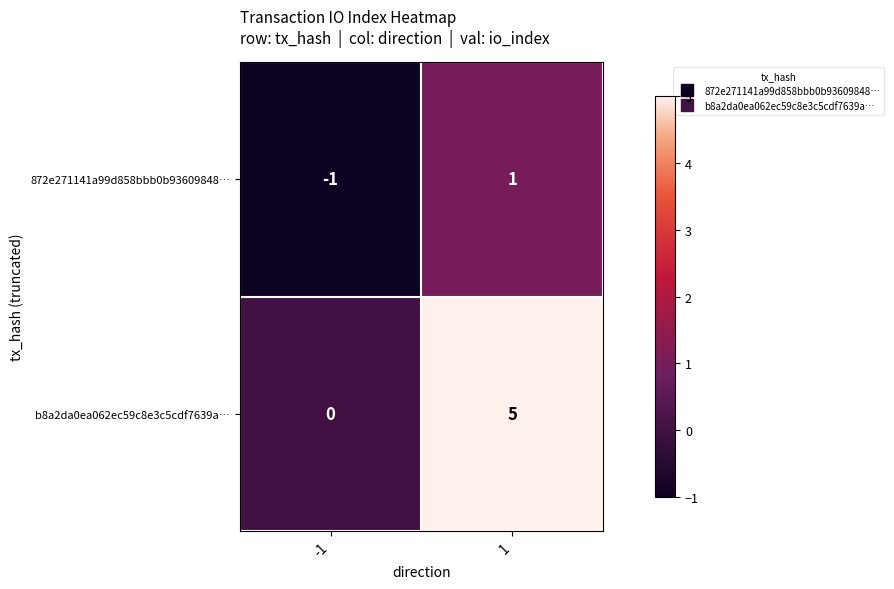

Which label corresponds to the smallest value in the chart?

-1